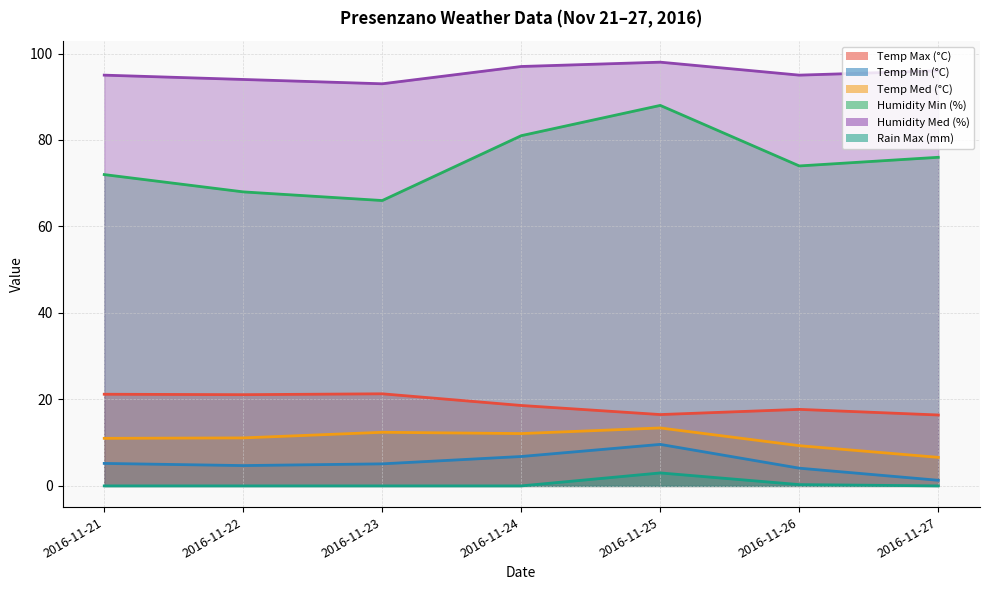

Reading left to right, list all the values displayed in this chart.

Temp Max (°C): 21.2	21.1	21.3	18.6	16.5	17.7	16.4
Temp Min (°C): 5.2	4.7	5.1	6.8	9.6	4.1	1.3
Temp Med (°C): 11.0	11.1	12.4	12.1	13.4	9.3	6.6
Humidity Min (%): 72.0	68.0	66.0	81.0	88.0	74.0	76.0
Humidity Med (%): 95.0	94.0	93.0	97.0	98.0	95.0	96.0
Rain Max (mm): 0.0	0.0	0.0	0.0	3.0	0.3	0.0